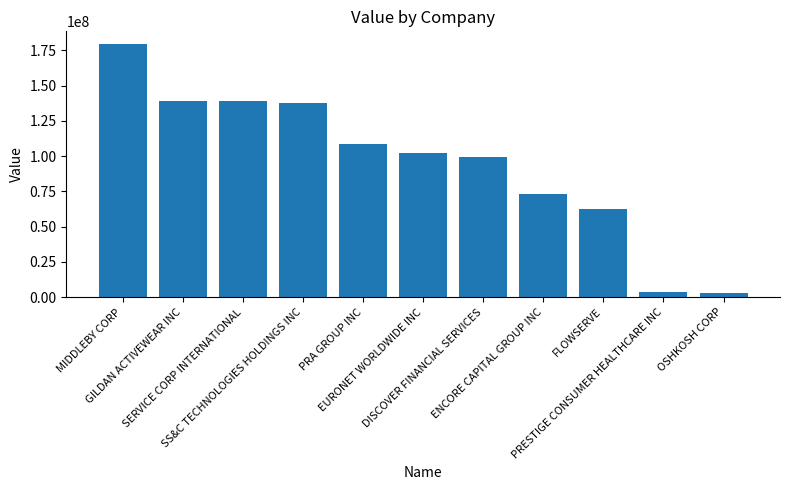

How many distinct data groups are displayed?

1